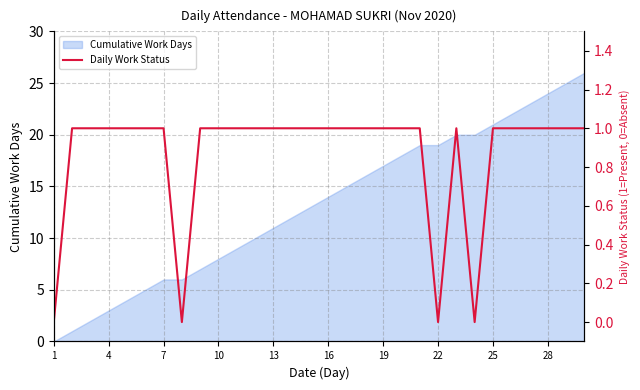

What value does the data have at 26?

1